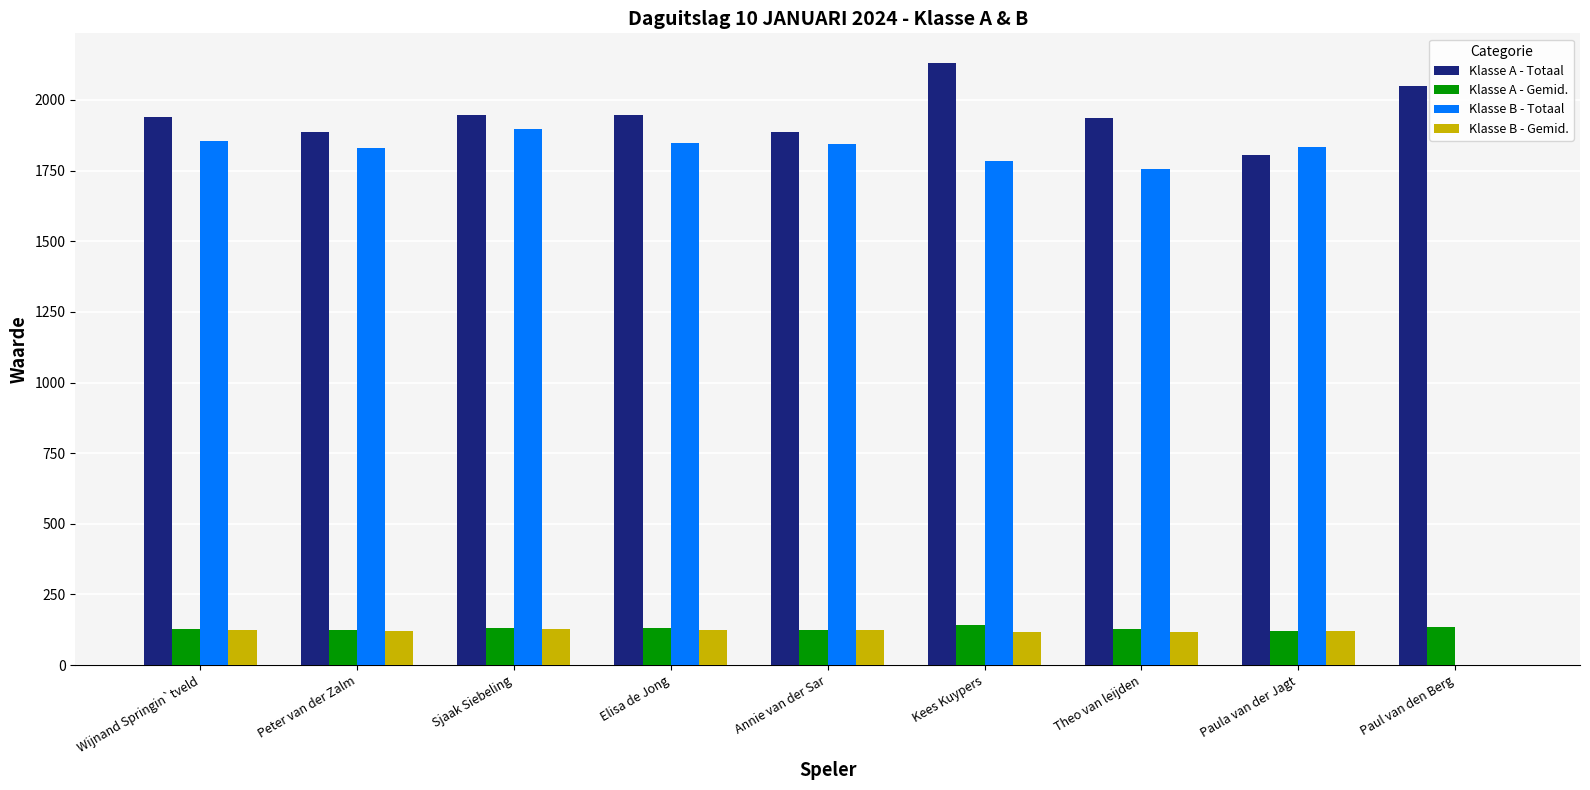

What is the greatest value displayed?

2129.0